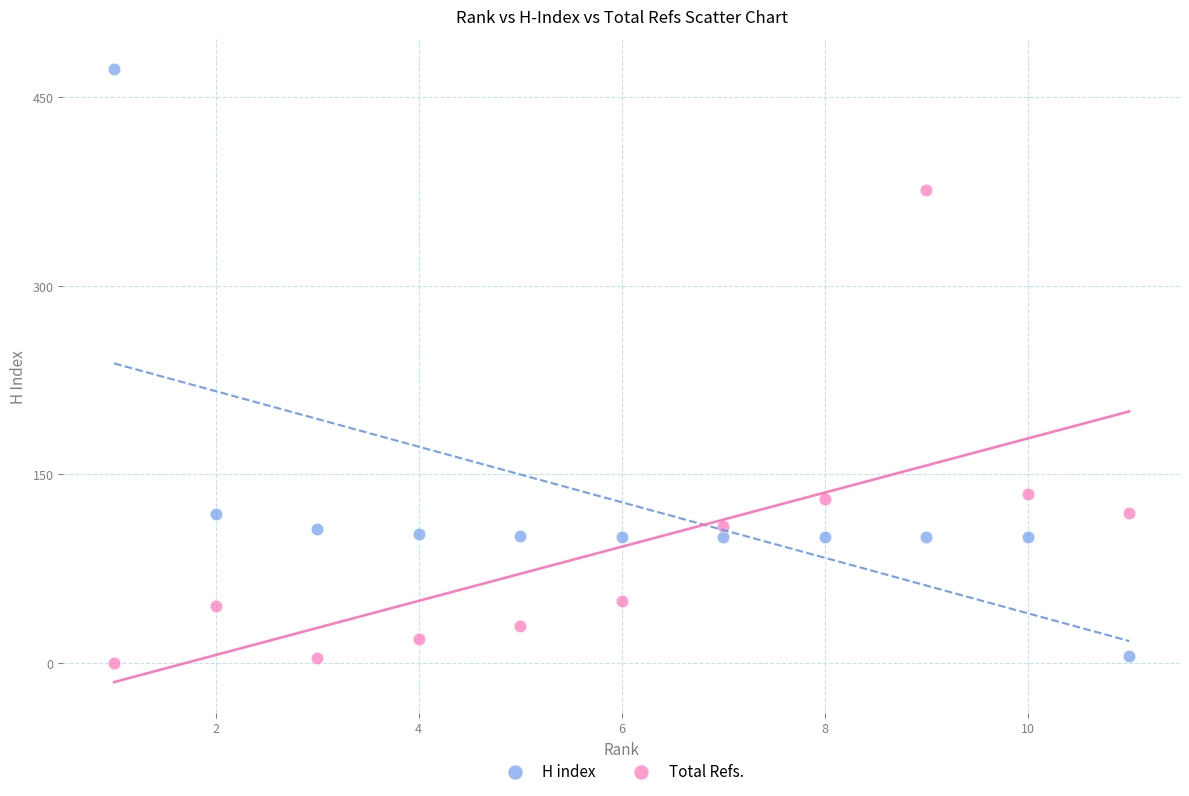

Which series has the widest spread of Y values?

H index